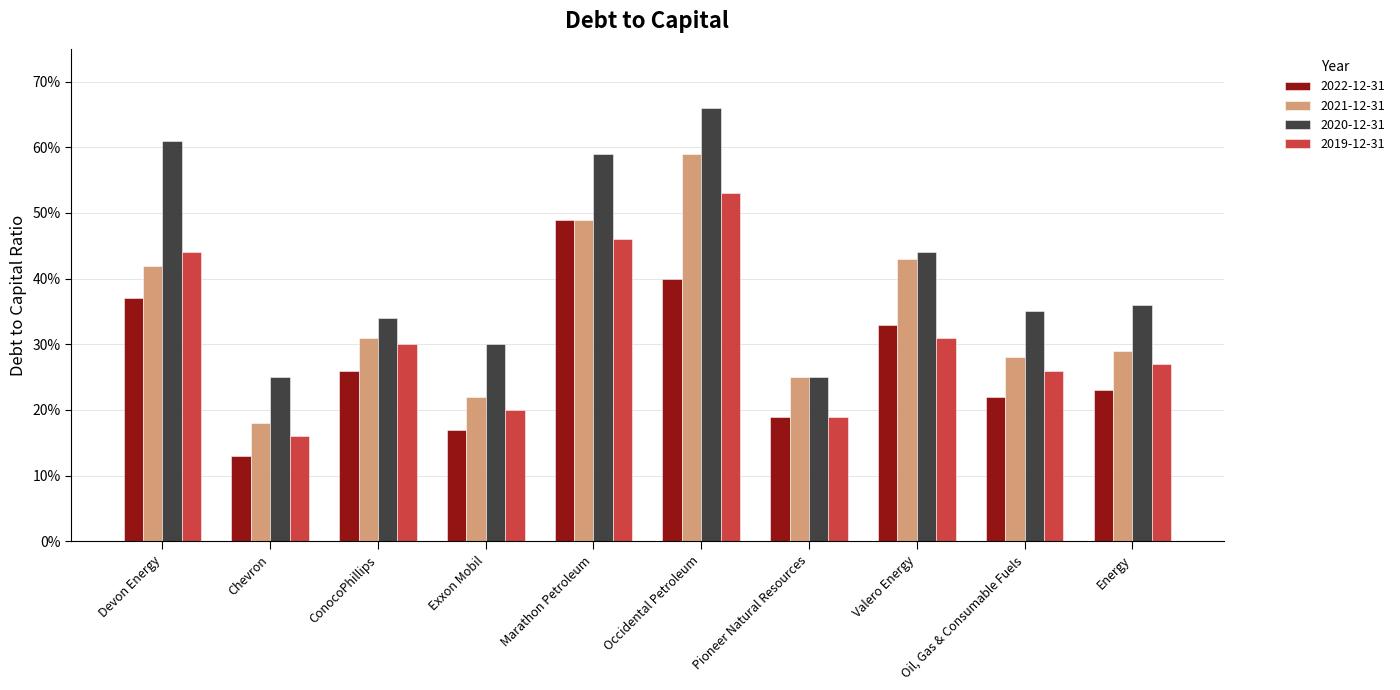

At how many categories does at least one series exceed 0?

10